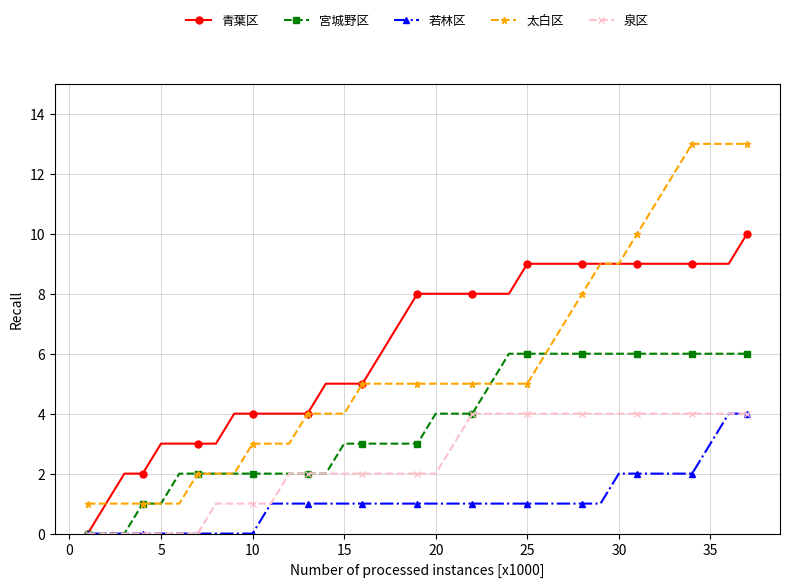

Which series has the largest total across all categories?

青葉区